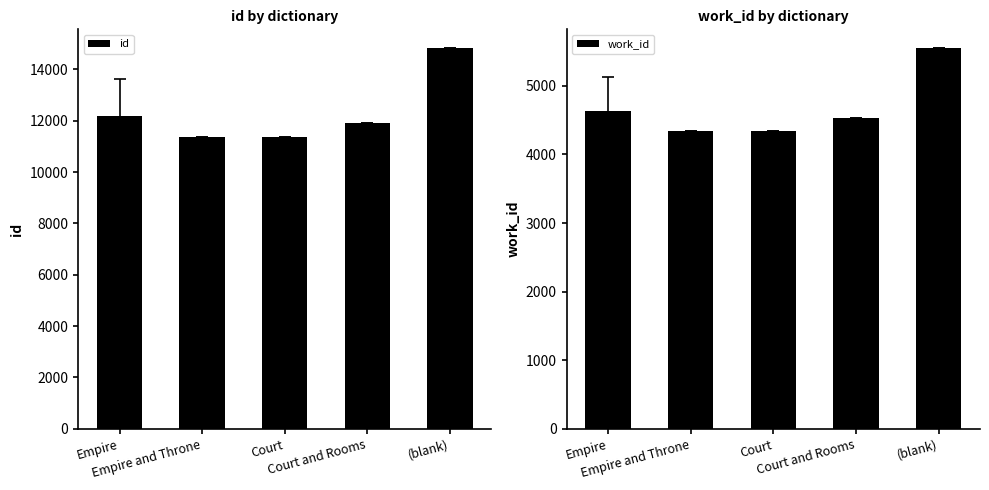

What is the average value of the work_id series?

4676.6